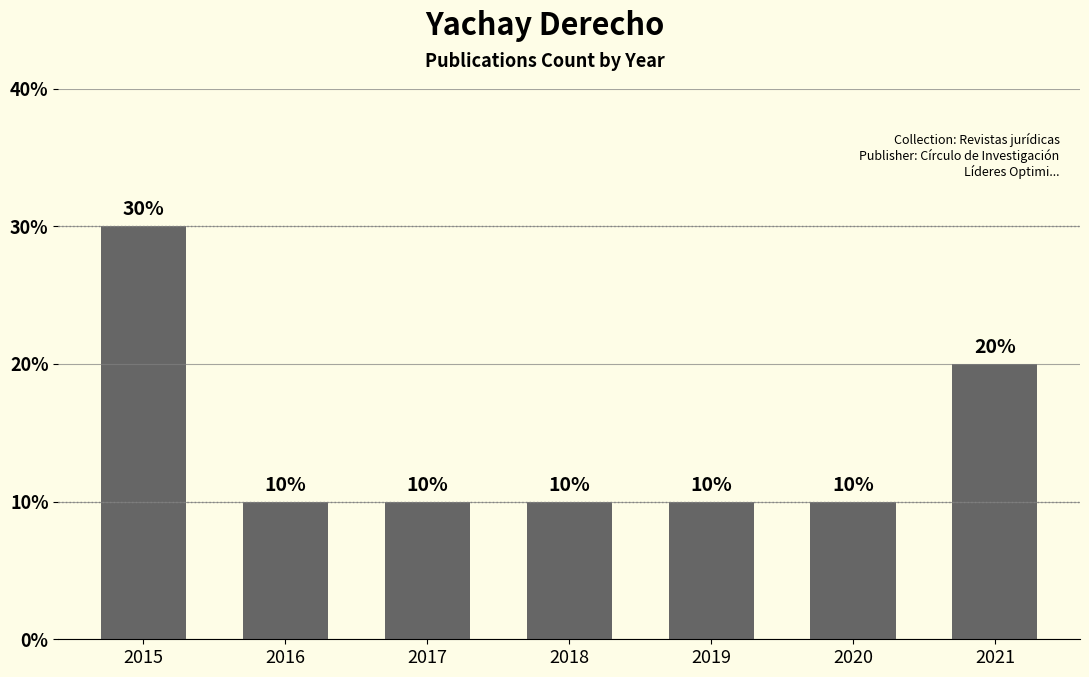

Count the number of data series in this chart.

1